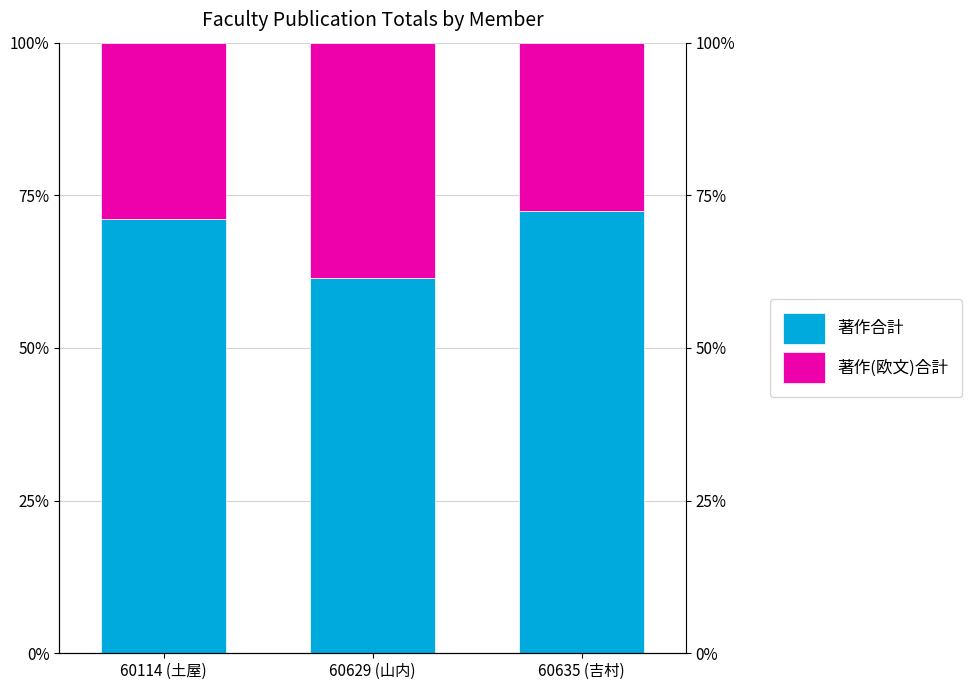

Rank the series at 60635 (吉村) from lowest to highest value.

著作(欧文)合計, 著作合計